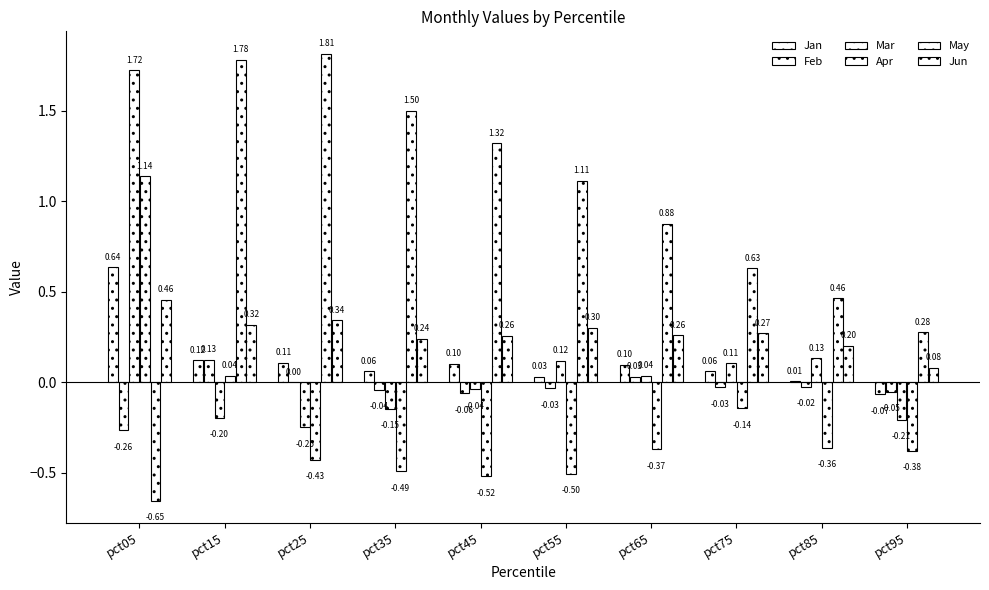

Reading left to right, what are all the values shown in this chart?

Jan: pct05=0.6	pct15=0.1	pct25=0.1	pct35=0.1	pct45=0.1	pct55=0.0	pct65=0.1	pct75=0.1	pct85=0.0	pct95=-0.1
Feb: pct05=-0.3	pct15=0.1	pct25=0.0	pct35=-0.0	pct45=-0.1	pct55=-0.0	pct65=0.0	pct75=-0.0	pct85=-0.0	pct95=-0.1
Mar: pct05=1.7	pct15=-0.2	pct25=-0.2	pct35=-0.1	pct45=-0.0	pct55=0.1	pct65=0.0	pct75=0.1	pct85=0.1	pct95=-0.2
Apr: pct05=1.1	pct15=0.0	pct25=-0.4	pct35=-0.5	pct45=-0.5	pct55=-0.5	pct65=-0.4	pct75=-0.1	pct85=-0.4	pct95=-0.4
May: pct05=-0.7	pct15=1.8	pct25=1.8	pct35=1.5	pct45=1.3	pct55=1.1	pct65=0.9	pct75=0.6	pct85=0.5	pct95=0.3
Jun: pct05=0.5	pct15=0.3	pct25=0.3	pct35=0.2	pct45=0.3	pct55=0.3	pct65=0.3	pct75=0.3	pct85=0.2	pct95=0.1